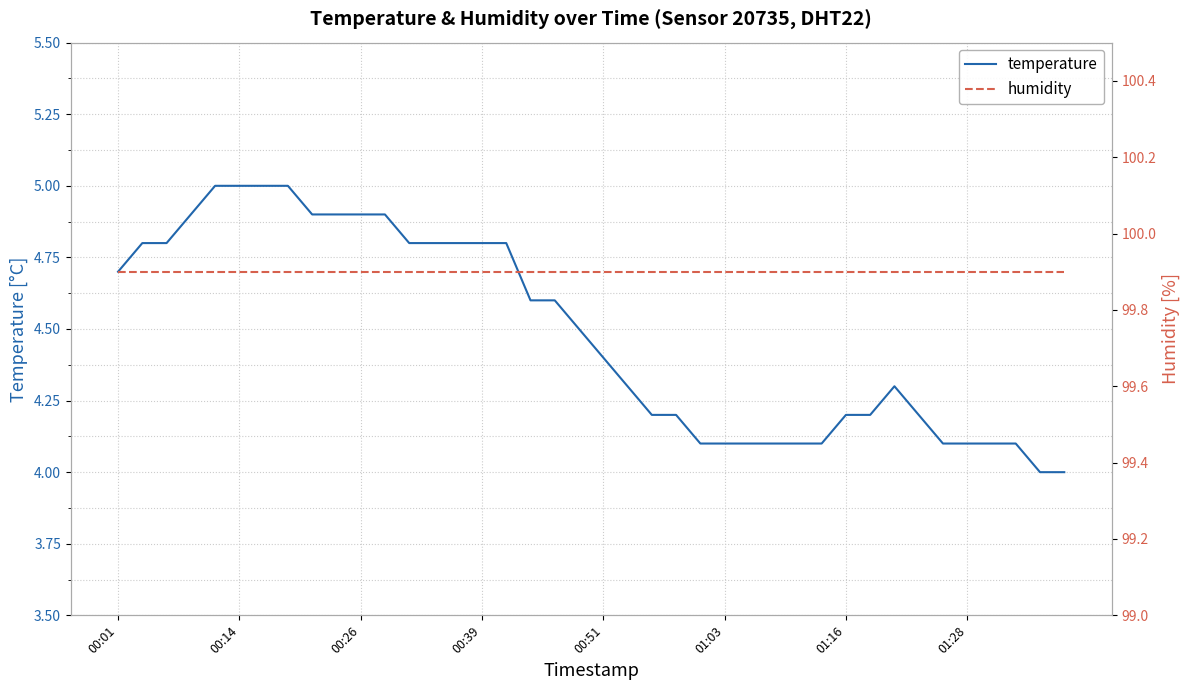

List the series in order of their overall mean, lowest first.

temperature, humidity